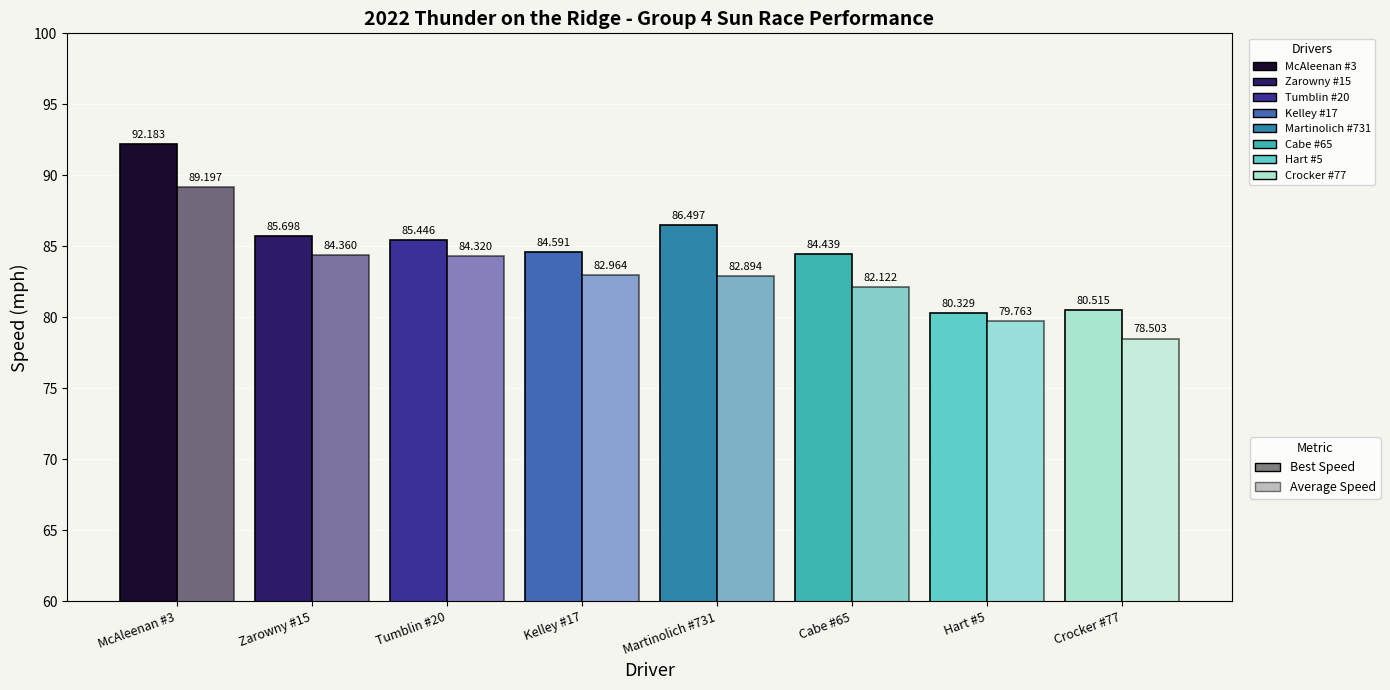

Count the number of data series in this chart.

2